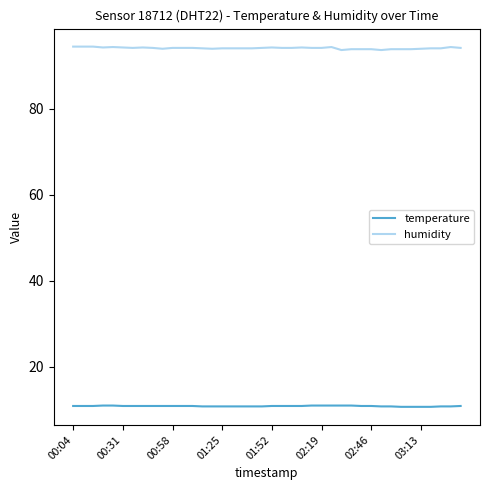

What is the difference between the second highest and second lowest values in the humidity series?

0.8